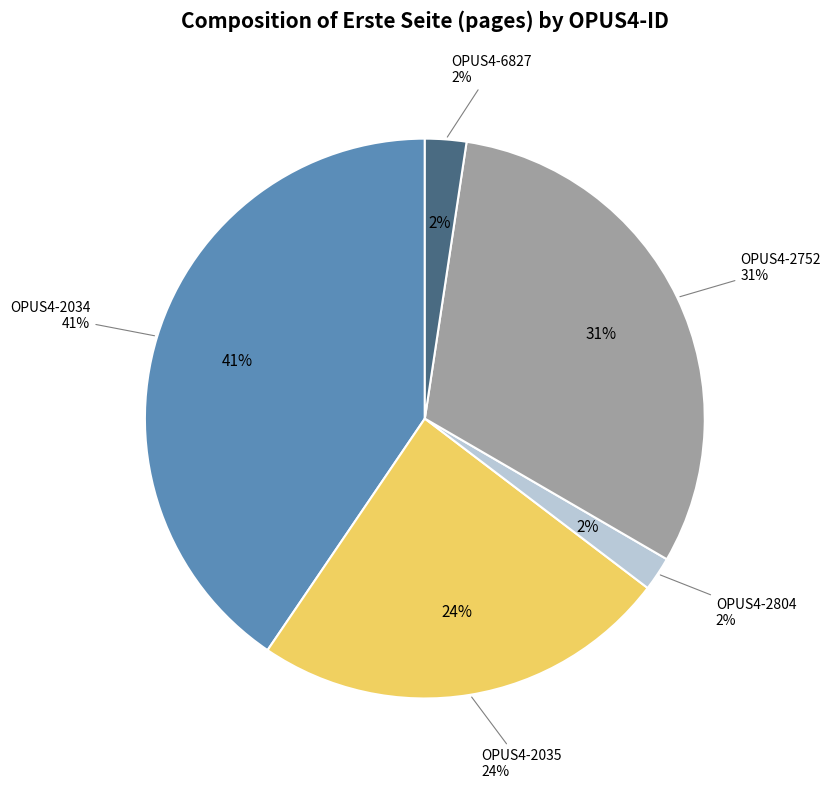

Rank the categories by value from lowest to highest.

OPUS4-2804, OPUS4-6827, OPUS4-2035, OPUS4-2752, OPUS4-2034